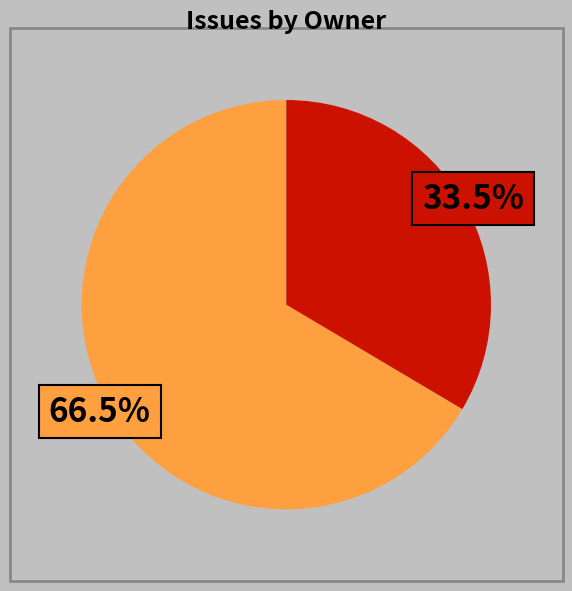

Does any single category account for the majority?

Yes